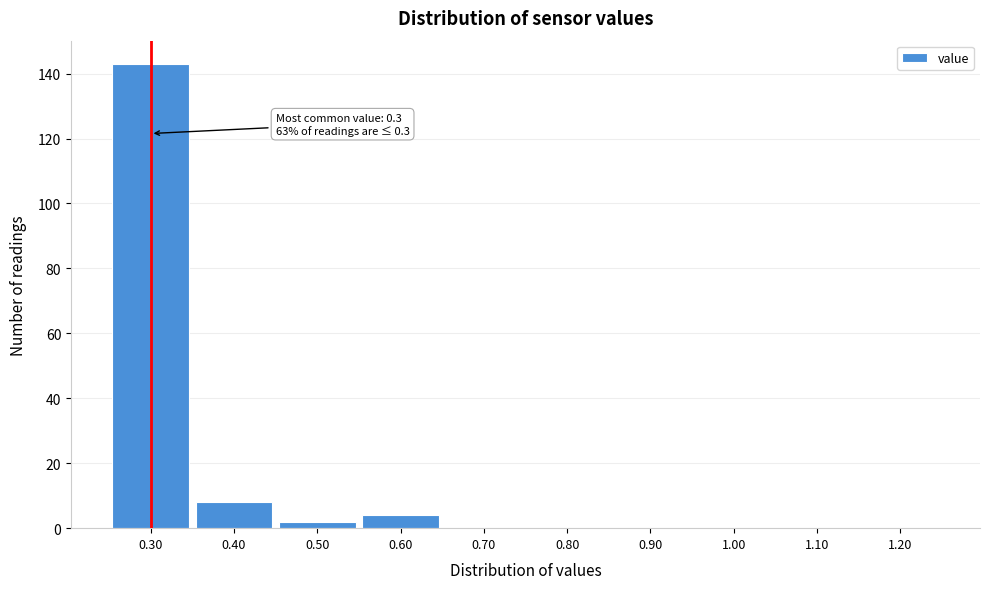

Over which range of the x-axis is the bar tallest?

0.25 to 0.35